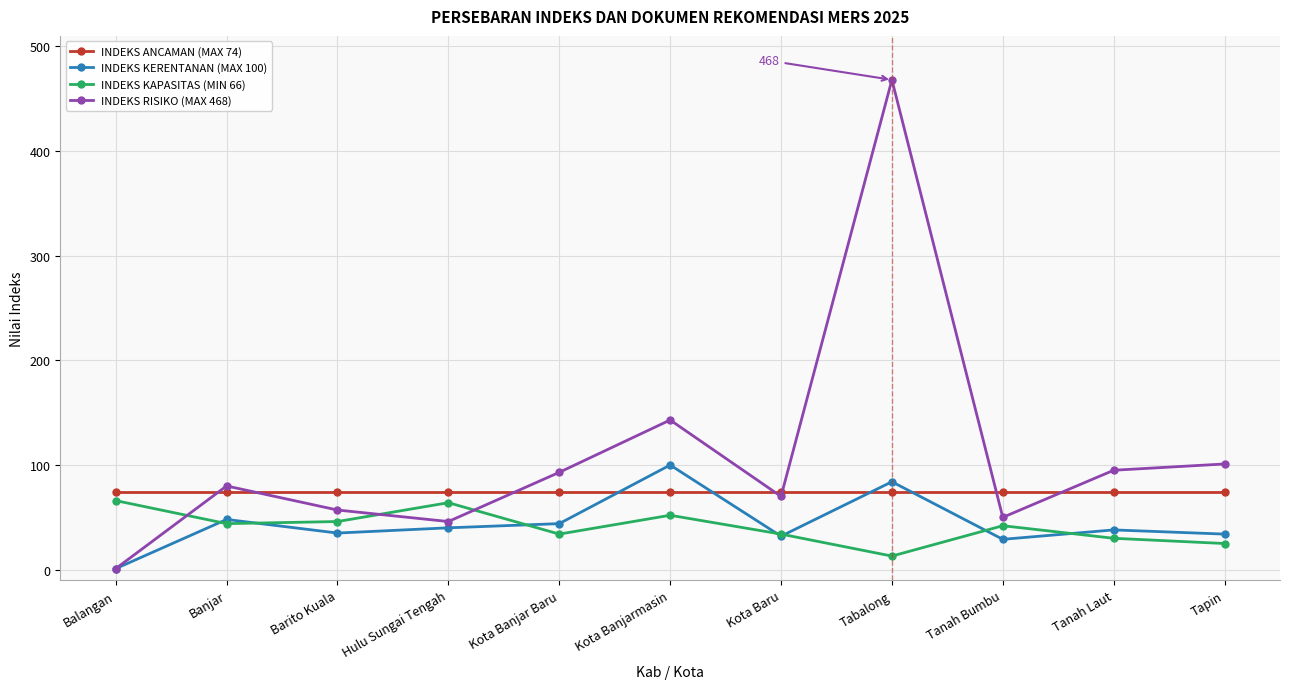

True or false: INDEKS RISIKO (MAX 468) and INDEKS KAPASITAS (MIN 66) cross at least once.

True